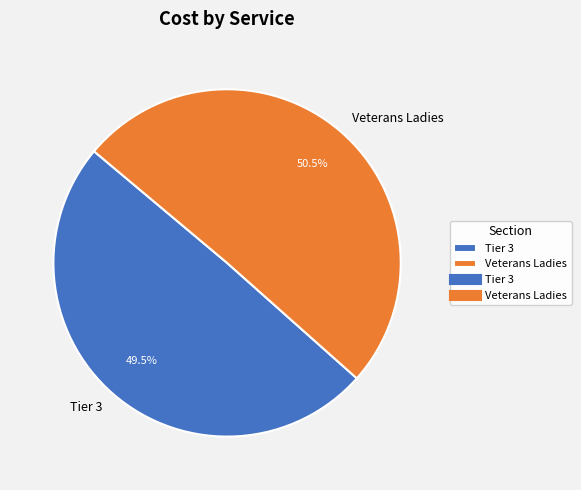

Which category accounts for the majority?

Veterans Ladies